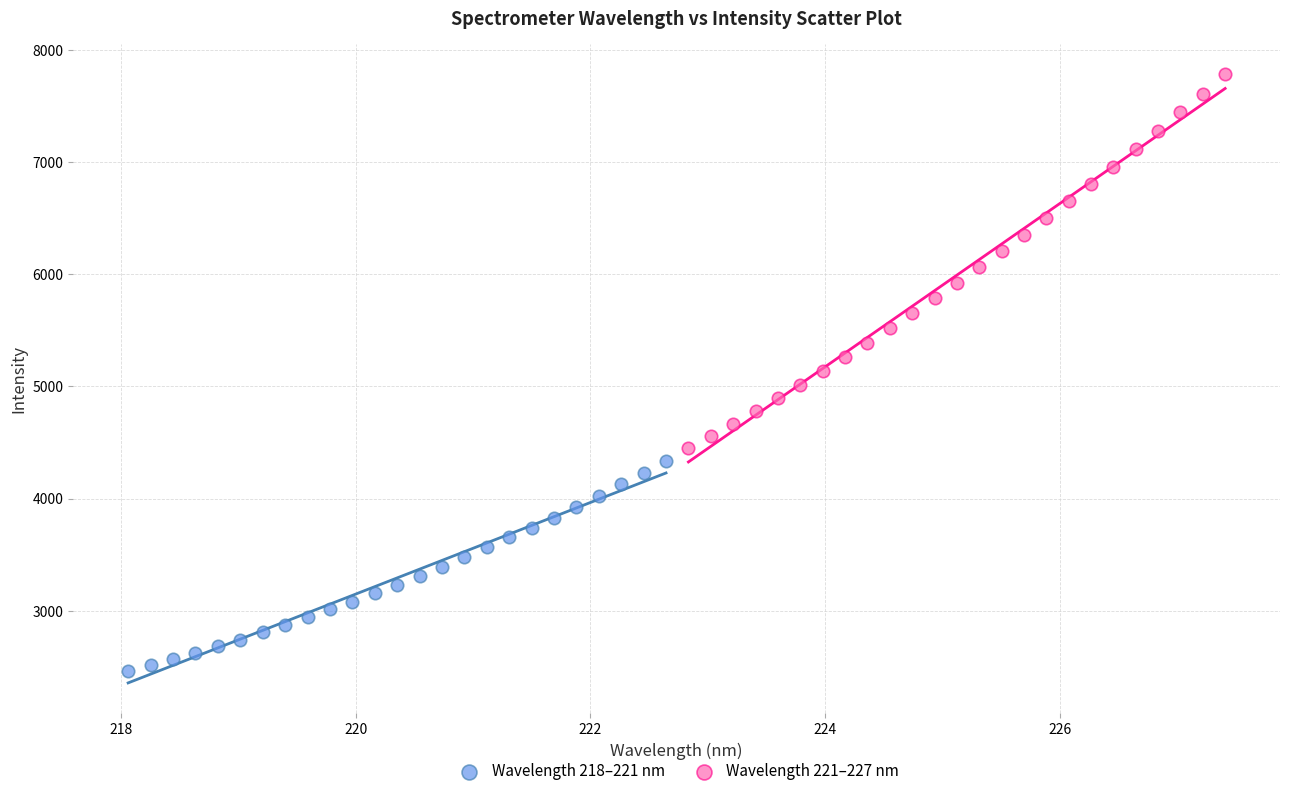

Which series contains the highest Y value?

Wavelength 221–227 nm